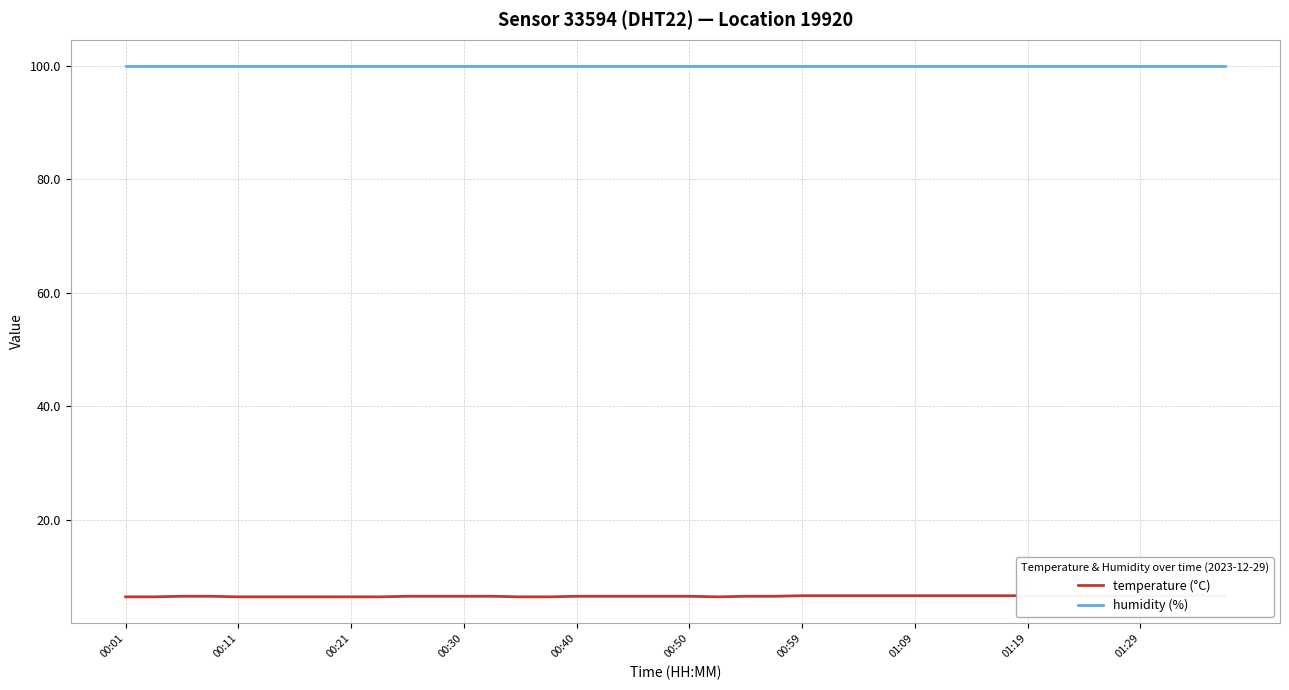

Does the chart have visible grid lines?

Yes